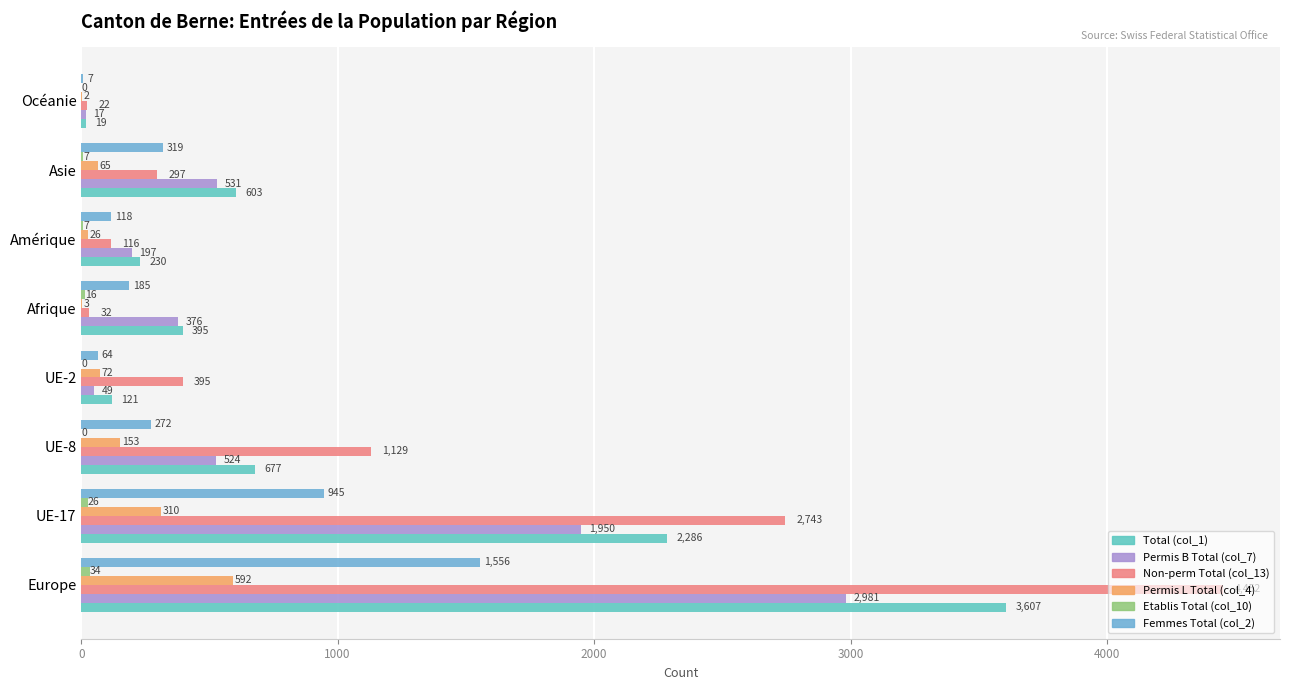

How many data points in Permis B Total (col_7) are above 524?

3